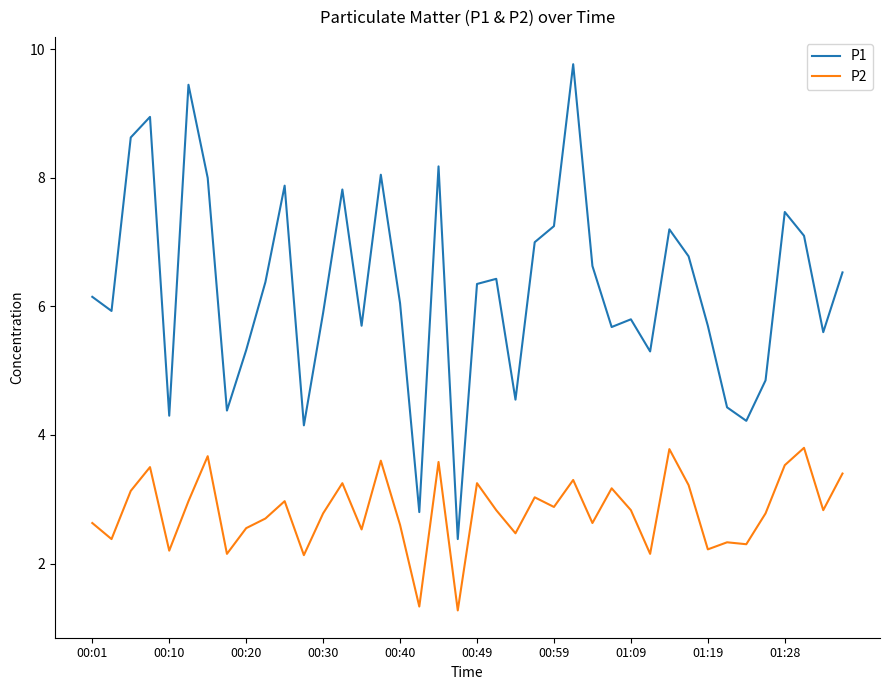

What is the difference between the maximum and minimum values in the P1 series?

7.4